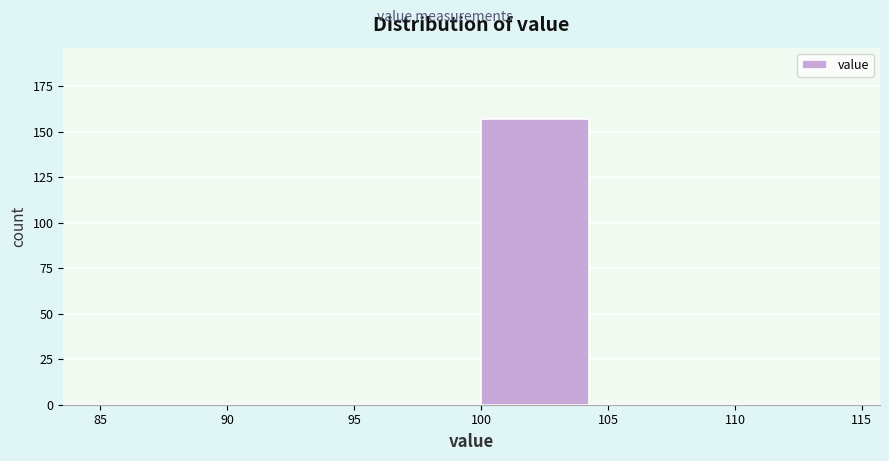

What is the height of the bar covering 100 to 105 on the x-axis? The values are not printed on the chart, so give them approximately, as read against the axis.

155